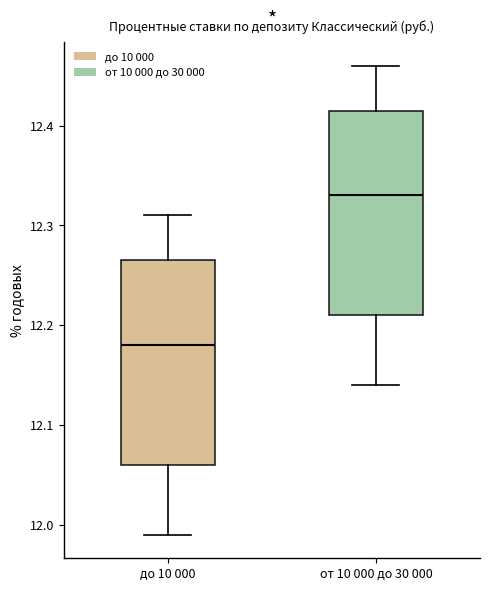

Where does the upper whisker of the box for от 10 000 до 30 000 end on the y-axis? The values are not printed on the chart, so give them approximately, as read against the axis.

12.46